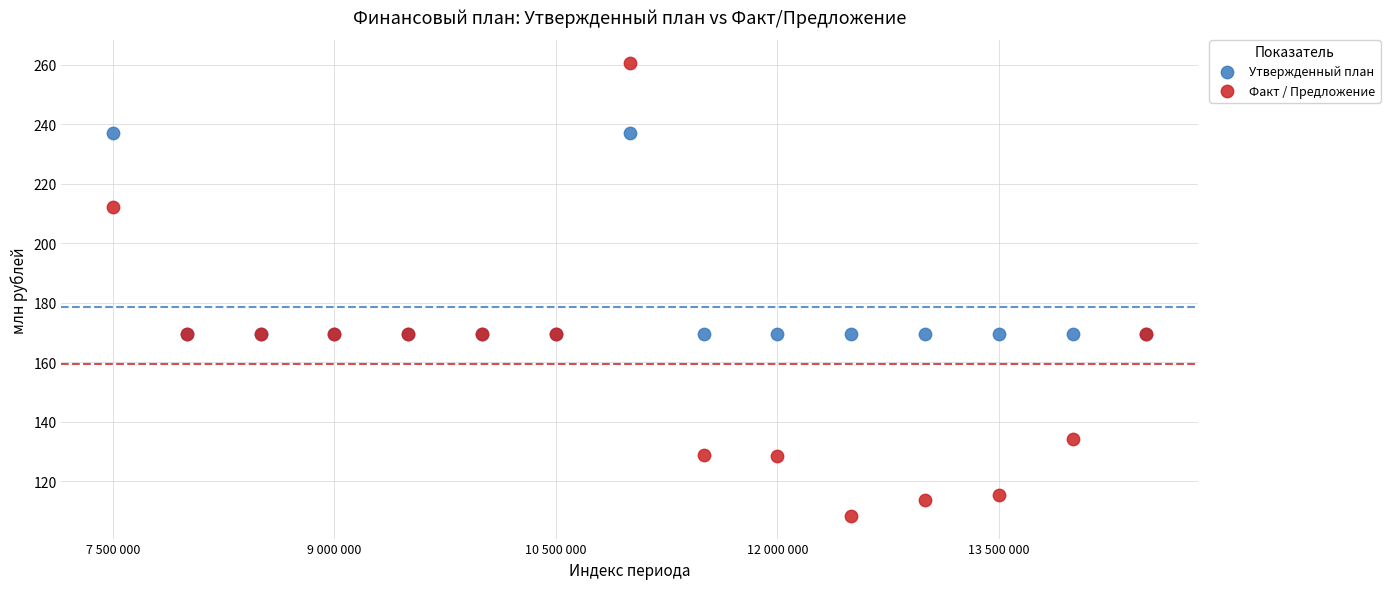

In the Утвержденный план series, what Y value is closest to 203?

169.6